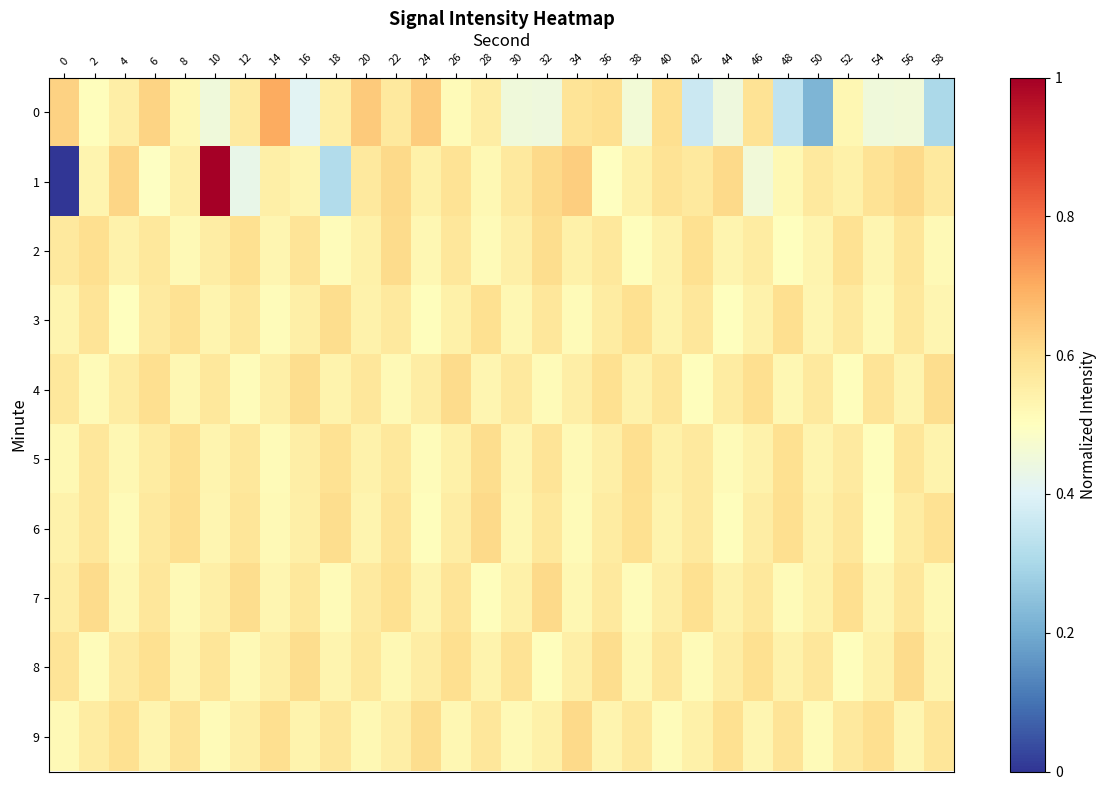

Reading left to right, what are all the values shown in this chart?

0: 0=0.6	2=0.5	4=0.6	6=0.6	8=0.5	10=0.5	12=0.6	14=0.7	16=0.4	18=0.6	20=0.6	22=0.6	24=0.6	26=0.5	28=0.6	30=0.4	32=0.4	34=0.6	36=0.6	38=0.5	40=0.6	42=0.4	44=0.4	46=0.6	48=0.3	50=0.2	52=0.5	54=0.5	56=0.5	58=0.3
1: 0=0.0	2=0.5	4=0.6	6=0.5	8=0.5	10=1.0	12=0.4	14=0.6	16=0.5	18=0.3	20=0.6	22=0.6	24=0.5	26=0.6	28=0.5	30=0.6	32=0.6	34=0.6	36=0.5	38=0.5	40=0.6	42=0.6	44=0.6	46=0.5	48=0.5	50=0.6	52=0.5	54=0.6	56=0.6	58=0.6
2: 0=0.6	2=0.6	4=0.5	6=0.6	8=0.5	10=0.6	12=0.6	14=0.5	16=0.6	18=0.5	20=0.5	22=0.6	24=0.5	26=0.6	28=0.5	30=0.6	32=0.6	34=0.5	36=0.6	38=0.5	40=0.5	42=0.6	44=0.5	46=0.6	48=0.5	50=0.5	52=0.6	54=0.5	56=0.6	58=0.5
3: 0=0.5	2=0.6	4=0.5	6=0.6	8=0.6	10=0.5	12=0.6	14=0.5	16=0.5	18=0.6	20=0.5	22=0.6	24=0.5	26=0.5	28=0.6	30=0.5	32=0.6	34=0.5	36=0.6	38=0.6	40=0.5	42=0.6	44=0.5	46=0.5	48=0.6	50=0.5	52=0.6	54=0.5	56=0.6	58=0.5
4: 0=0.6	2=0.5	4=0.6	6=0.6	8=0.5	10=0.6	12=0.5	14=0.5	16=0.6	18=0.5	20=0.6	22=0.5	24=0.6	26=0.6	28=0.5	30=0.6	32=0.5	34=0.6	36=0.6	38=0.5	40=0.6	42=0.5	44=0.6	46=0.6	48=0.5	50=0.6	52=0.5	54=0.6	56=0.5	58=0.6
5: 0=0.5	2=0.6	4=0.5	6=0.6	8=0.6	10=0.5	12=0.6	14=0.5	16=0.6	18=0.6	20=0.5	22=0.6	24=0.5	26=0.5	28=0.6	30=0.5	32=0.6	34=0.5	36=0.6	38=0.6	40=0.5	42=0.6	44=0.5	46=0.5	48=0.6	50=0.5	52=0.6	54=0.5	56=0.6	58=0.5
6: 0=0.5	2=0.6	4=0.5	6=0.6	8=0.6	10=0.5	12=0.6	14=0.5	16=0.5	18=0.6	20=0.5	22=0.6	24=0.5	26=0.6	28=0.6	30=0.5	32=0.6	34=0.5	36=0.6	38=0.6	40=0.5	42=0.6	44=0.5	46=0.6	48=0.6	50=0.5	52=0.6	54=0.5	56=0.6	58=0.6
7: 0=0.6	2=0.6	4=0.5	6=0.6	8=0.5	10=0.6	12=0.6	14=0.5	16=0.6	18=0.5	20=0.6	22=0.6	24=0.5	26=0.6	28=0.5	30=0.5	32=0.6	34=0.5	36=0.6	38=0.5	40=0.6	42=0.6	44=0.5	46=0.6	48=0.5	50=0.5	52=0.6	54=0.5	56=0.6	58=0.5
8: 0=0.6	2=0.5	4=0.6	6=0.6	8=0.5	10=0.6	12=0.5	14=0.6	16=0.6	18=0.5	20=0.6	22=0.5	24=0.6	26=0.6	28=0.5	30=0.6	32=0.5	34=0.5	36=0.6	38=0.5	40=0.6	42=0.5	44=0.6	46=0.6	48=0.5	50=0.6	52=0.5	54=0.5	56=0.6	58=0.5
9: 0=0.5	2=0.6	4=0.6	6=0.5	8=0.6	10=0.5	12=0.5	14=0.6	16=0.5	18=0.6	20=0.5	22=0.6	24=0.6	26=0.5	28=0.6	30=0.5	32=0.5	34=0.6	36=0.5	38=0.6	40=0.5	42=0.5	44=0.6	46=0.5	48=0.6	50=0.5	52=0.6	54=0.6	56=0.5	58=0.6